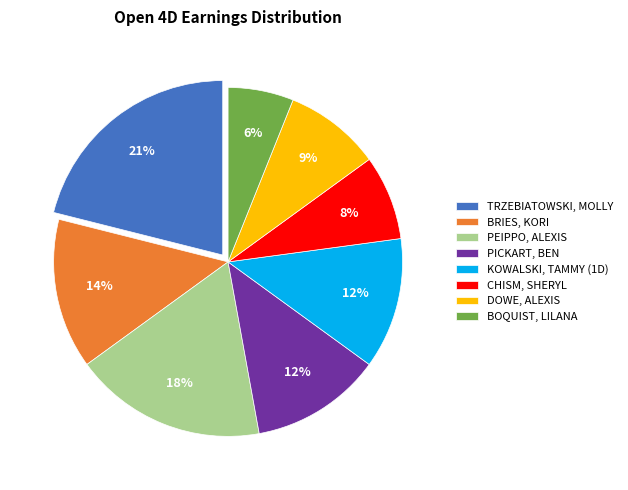

Which slice is the largest?

TRZEBIATOWSKI, MOLLY